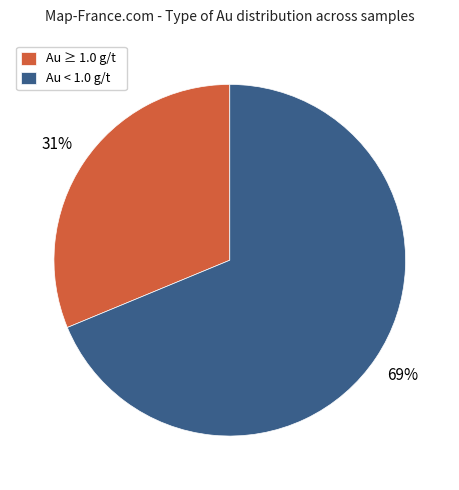

What is the ratio of the value at Au < 1.0 g/t to the value at Au ≥ 1.0 g/t?

2.2